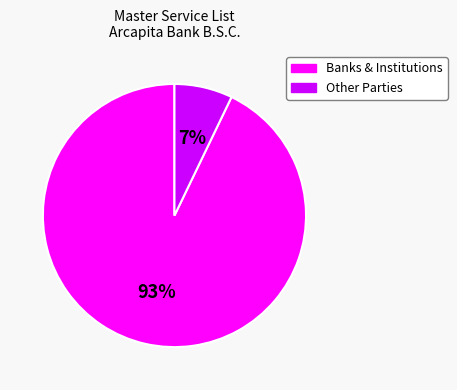

Count the number of slices in the pie.

2